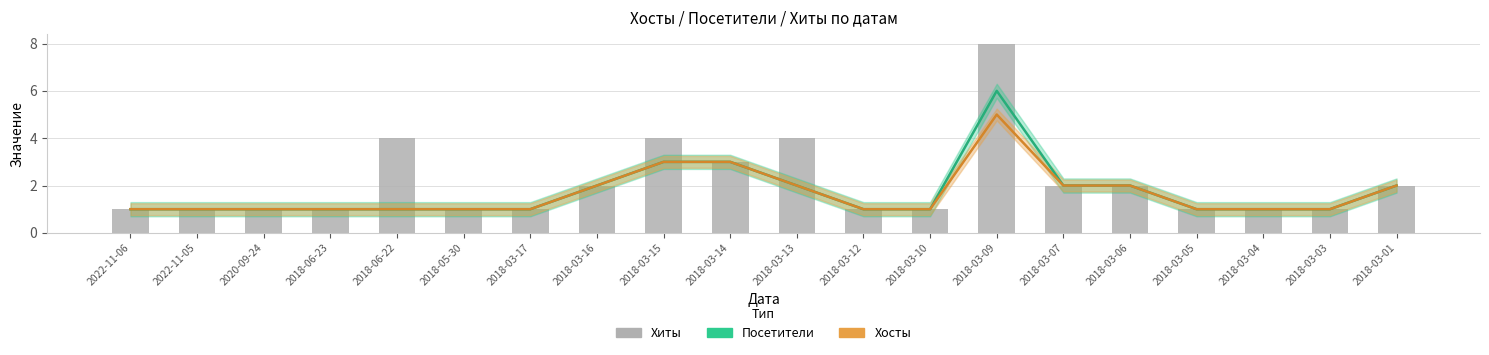

Count the Хосты values in the range 1 to 2.

17